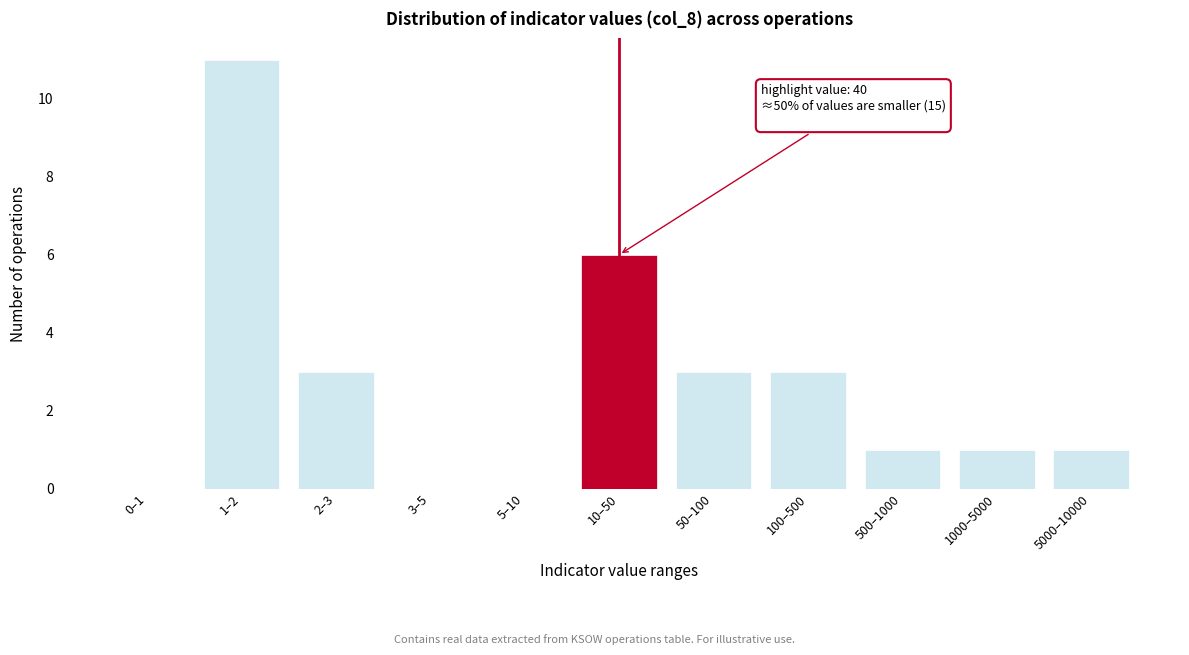

Reading right to left, extract all data points from this chart.

5000–10000=1	1000–5000=1	500–1000=1	100–500=3	50–100=3	10–50=6	5–10=0	3–5=0	2–3=3	1–2=11	0–1=0